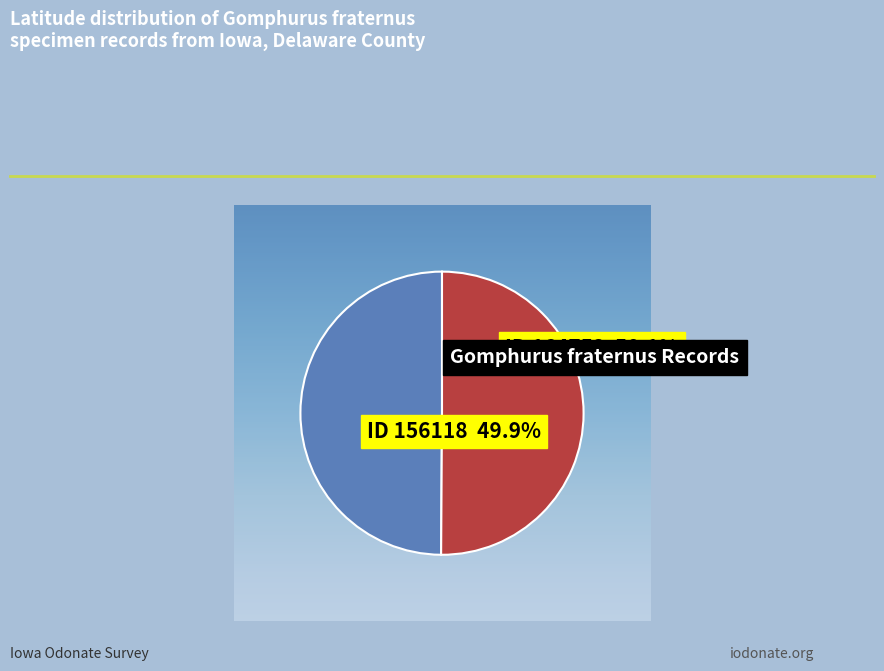

Which category has the smallest portion of the pie?

156118